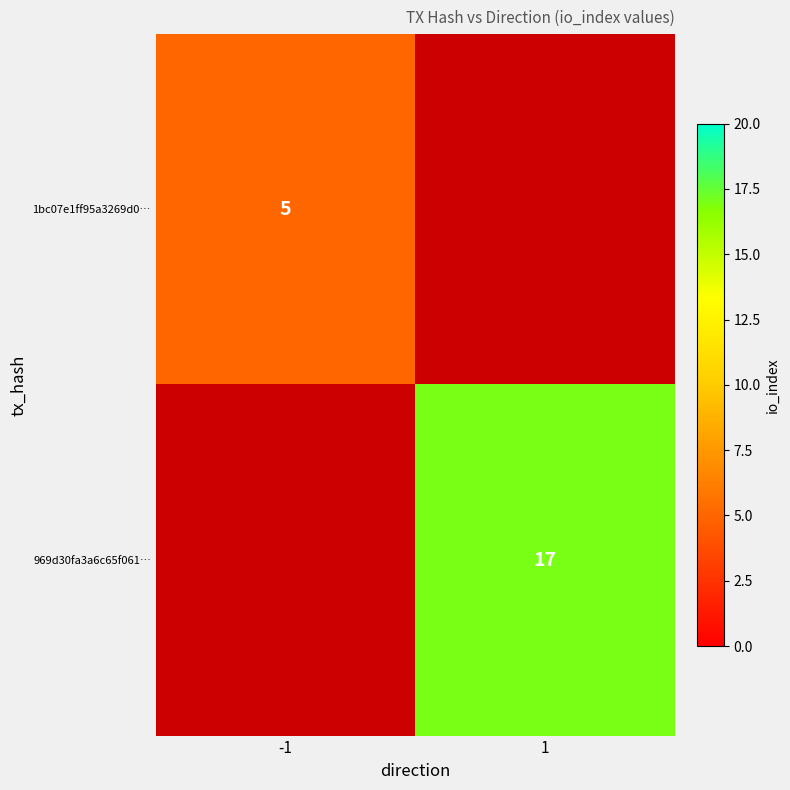

Is the value of 1bc07e1ff95a3269d0… at -1 greater than the value of 969d30fa3a6c65f061… at 1?

No